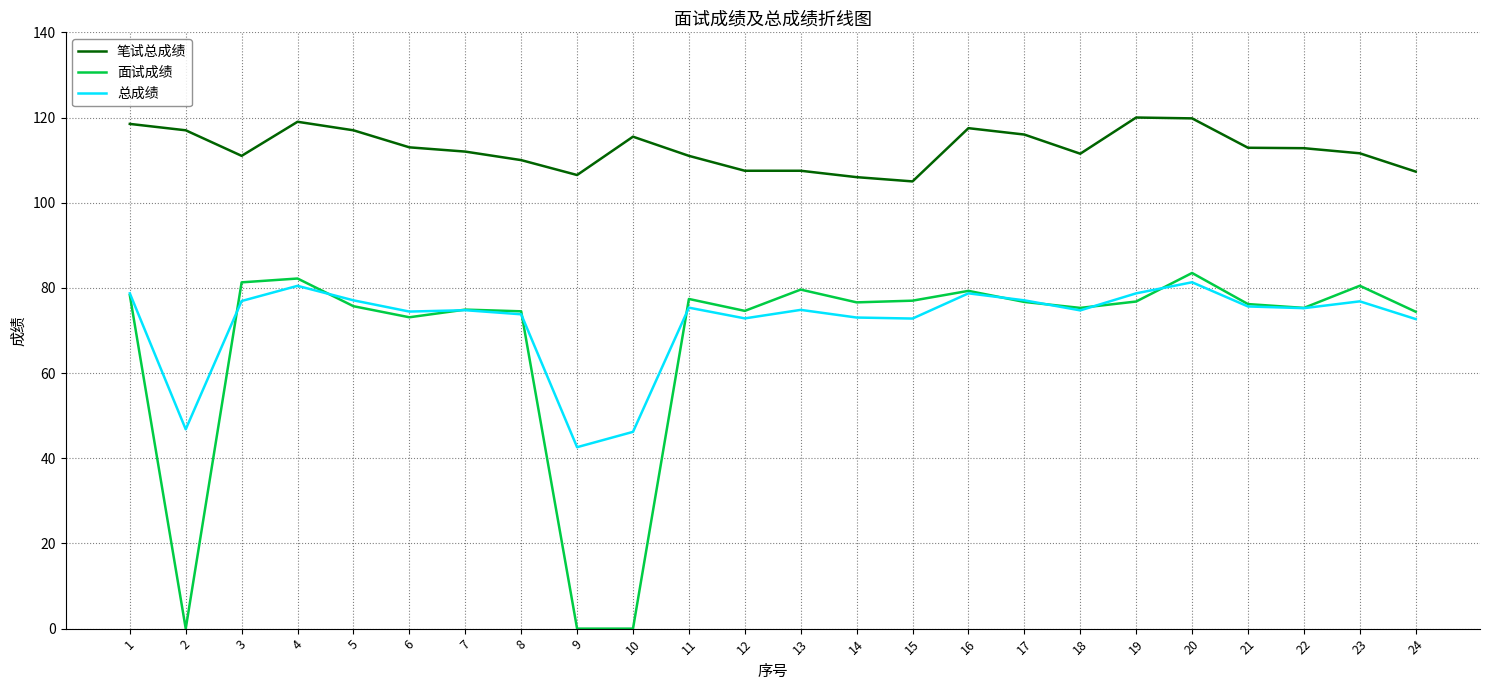

True or false: 面试成绩 and 笔试总成绩 cross at least once.

False